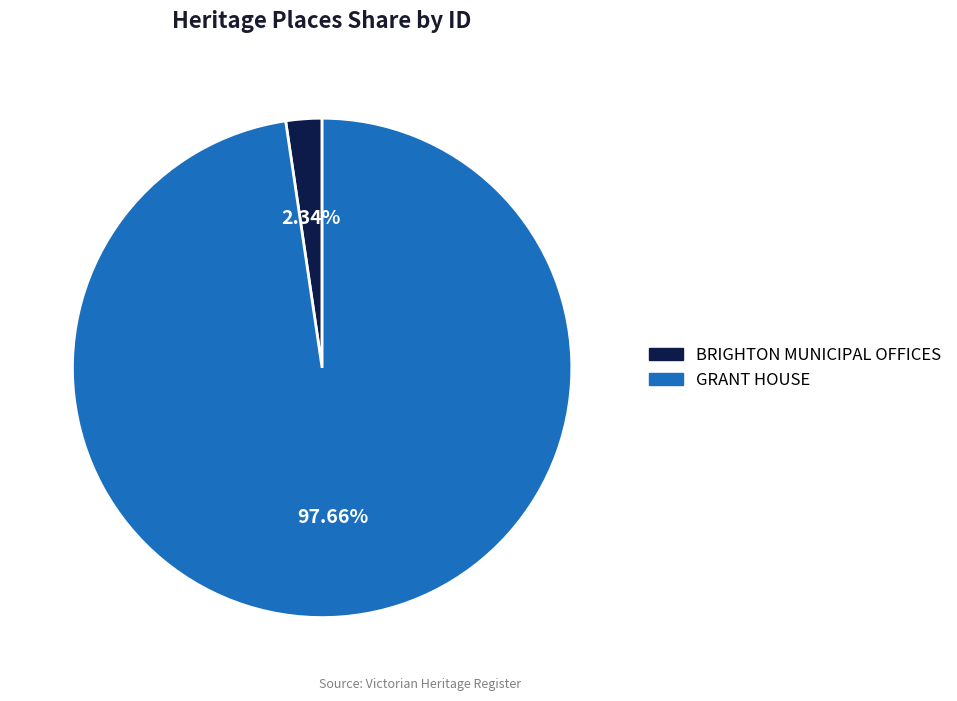

Between BRIGHTON MUNICIPAL OFFICES and GRANT HOUSE, which is larger?

GRANT HOUSE